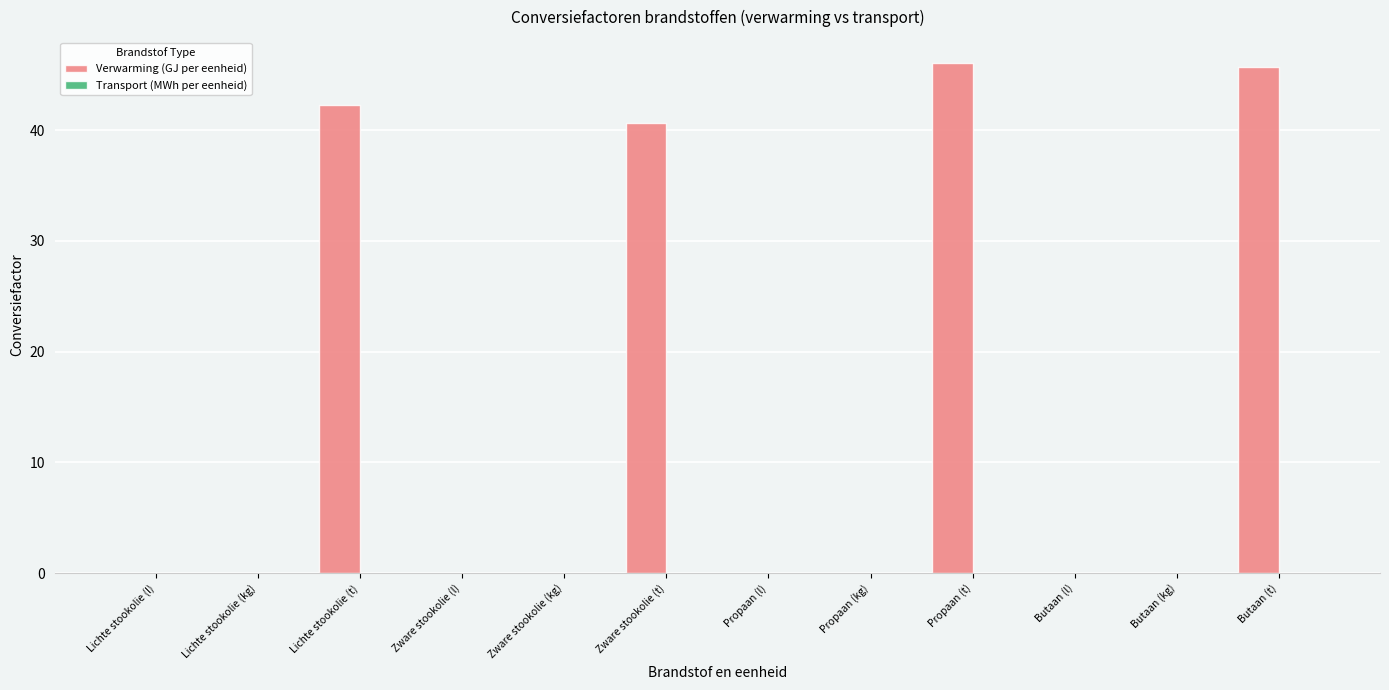

True or false: Verwarming (GJ per eenheid) has a value of 75.7 at Propaan (t).

False